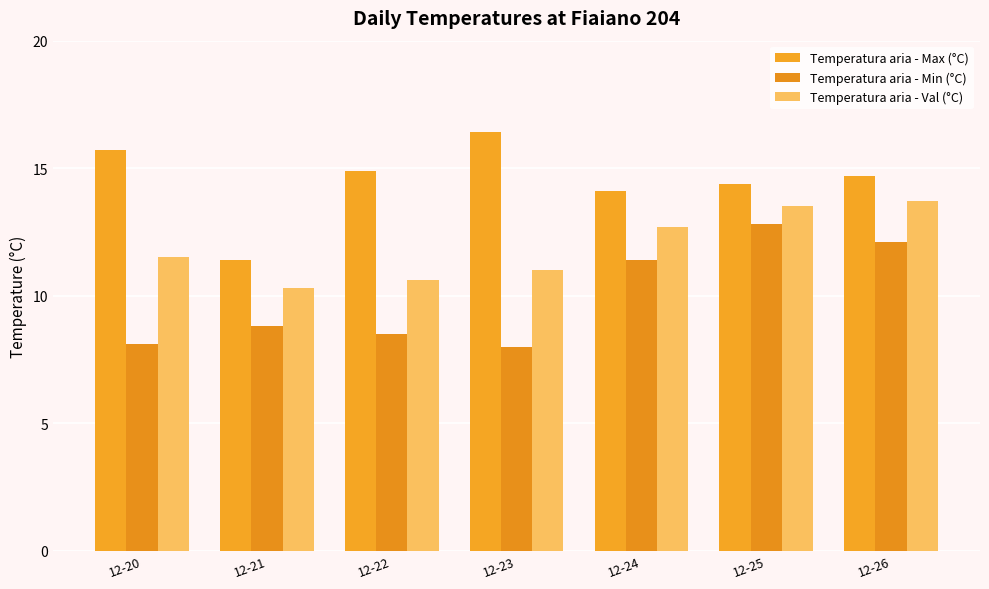

Rank the series at 12-26 from highest to lowest value.

Temperatura aria - Max (°C), Temperatura aria - Val (°C), Temperatura aria - Min (°C)